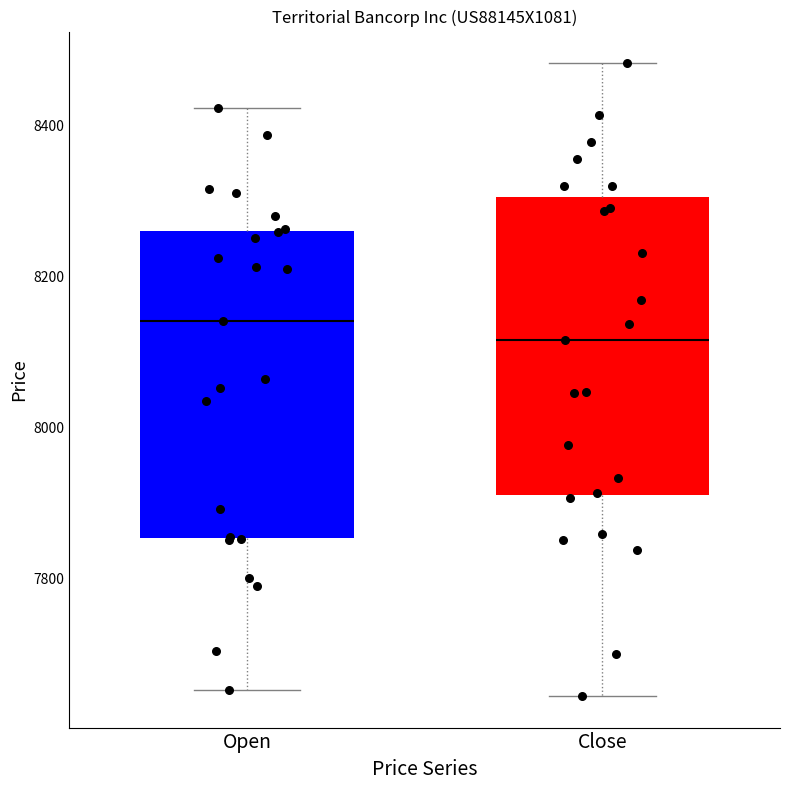

Where does the lower whisker of the box for Close end on the y-axis? The values are not printed on the chart, so give them approximately, as read against the axis.

7640